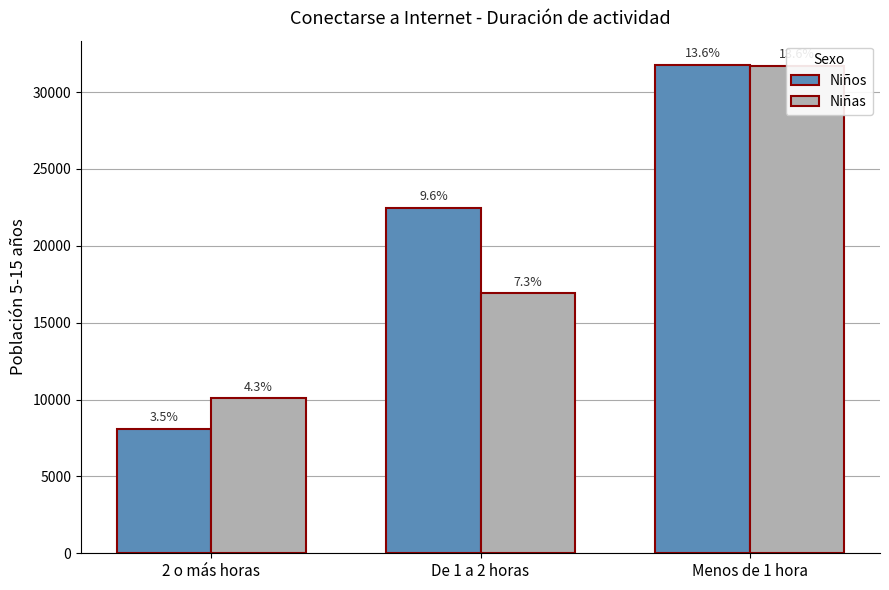

The Niñas series shows 7516 at Menos de 1 hora. True or false?

False